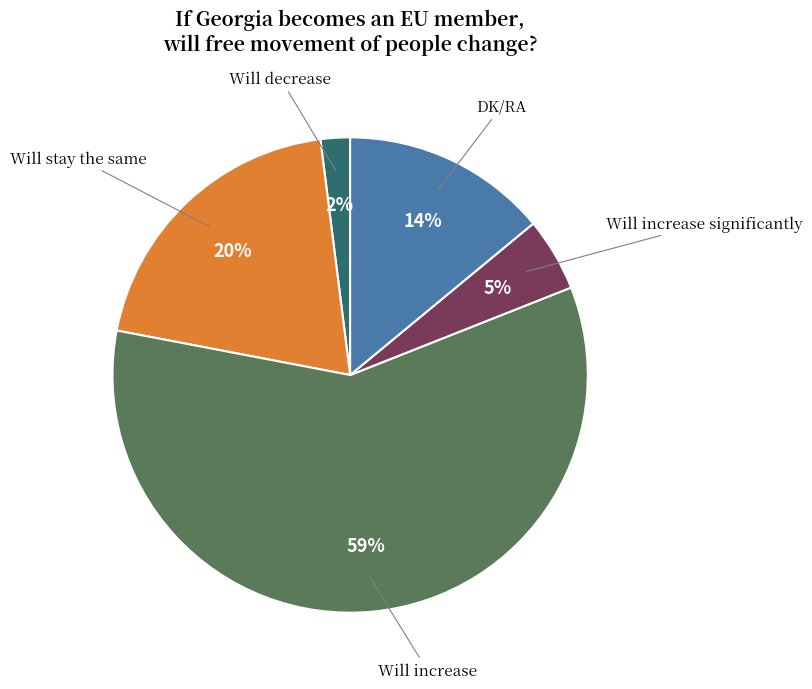

Is there any slice that represents more than half of the pie?

Yes